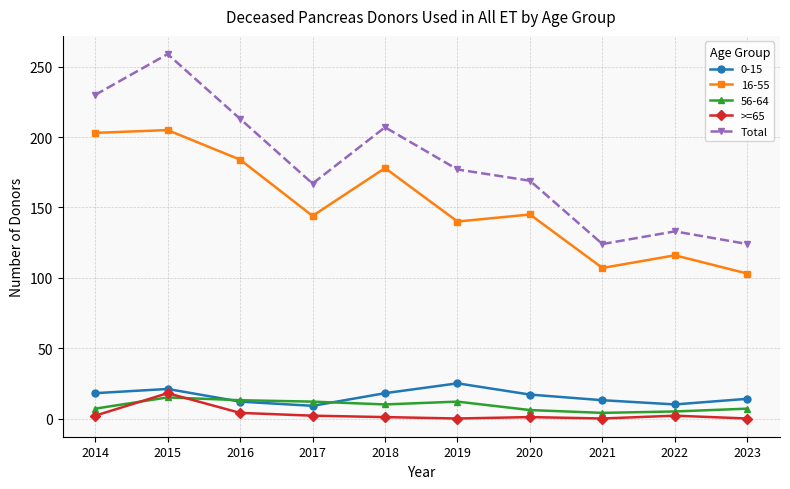

Is it true that Total equals 167 at 2017?

True